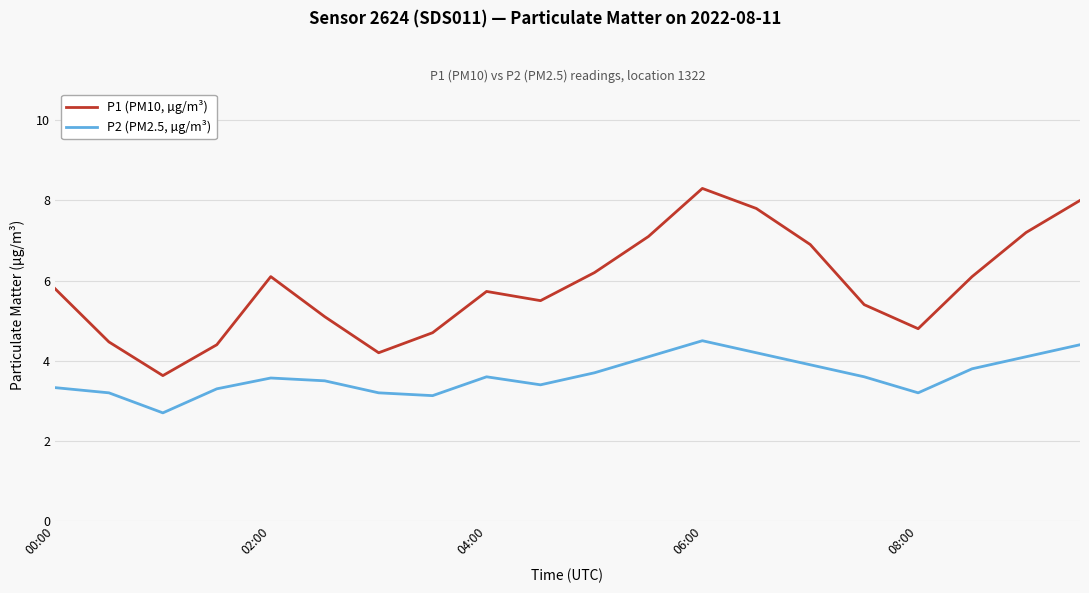

Reading right to left, extract all data points from this chart.

P1 (PM10, µg/m³): 8.0	7.2	6.1	4.8	5.4	6.9	7.8	8.3	7.1	6.2	5.5	5.7	4.7	4.2	5.1	6.1	4.4	3.6	4.5	5.8
P2 (PM2.5, µg/m³): 4.4	4.1	3.8	3.2	3.6	3.9	4.2	4.5	4.1	3.7	3.4	3.6	3.1	3.2	3.5	3.6	3.3	2.7	3.2	3.3